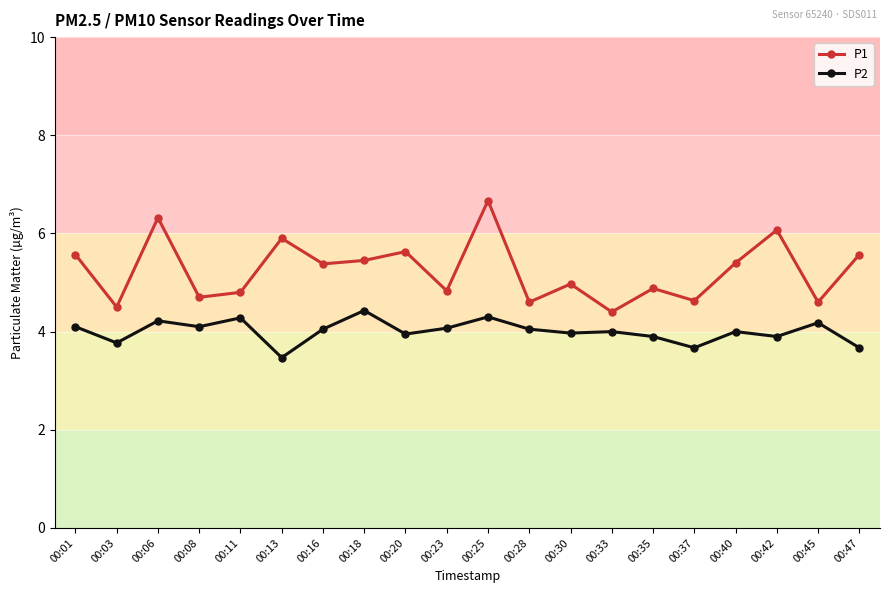

What is the sum of the P2 values at 00:01 and 00:13?

7.6